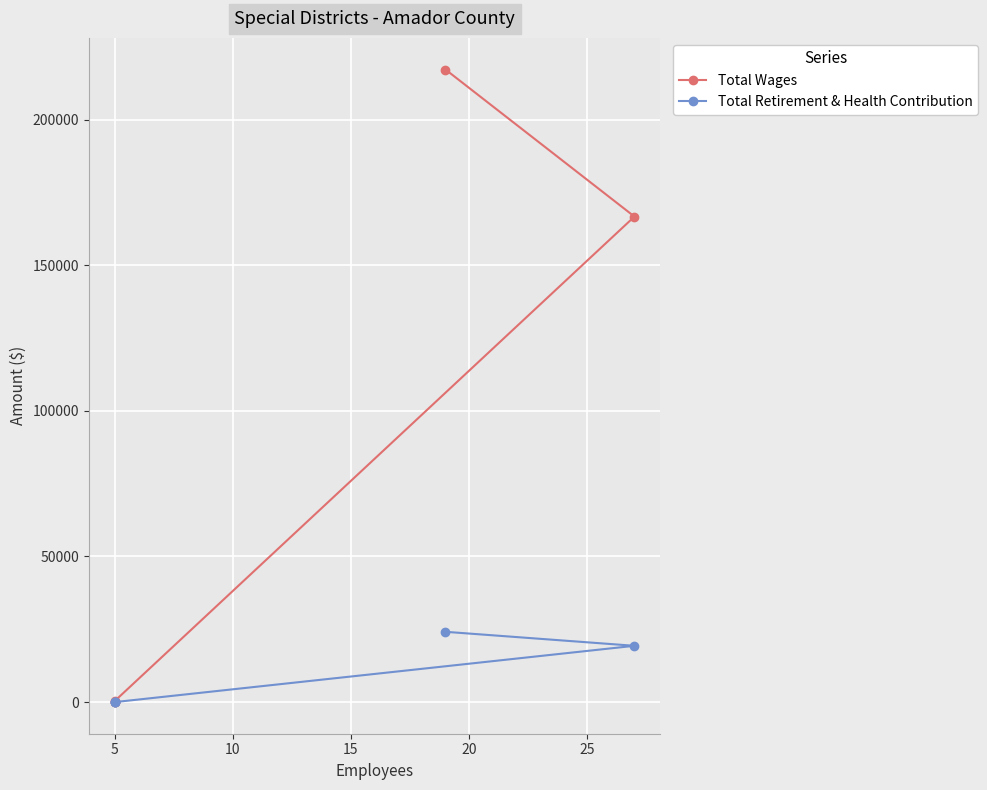

What are all the series names shown in the legend?

Total Wages, Total Retirement & Health Contribution